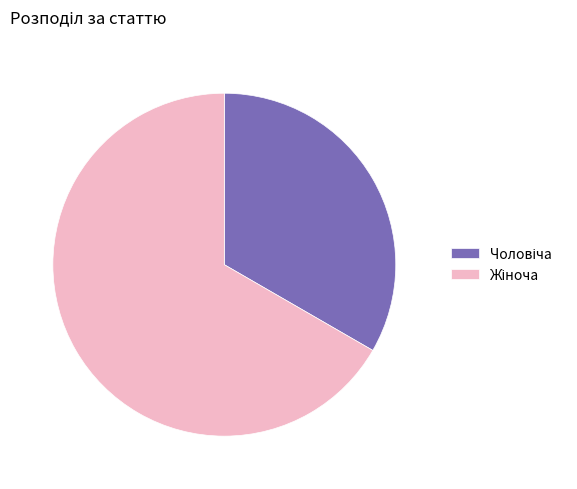

Does any single category account for the majority?

Yes